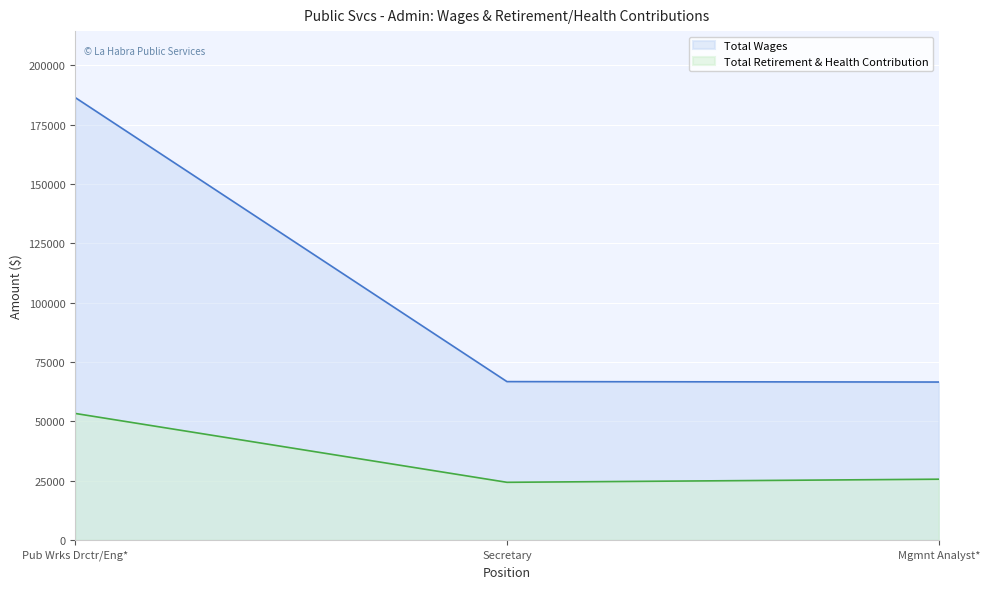

What is the label of the 3rd point from the right?

Pub Wrks Drctr/Eng*